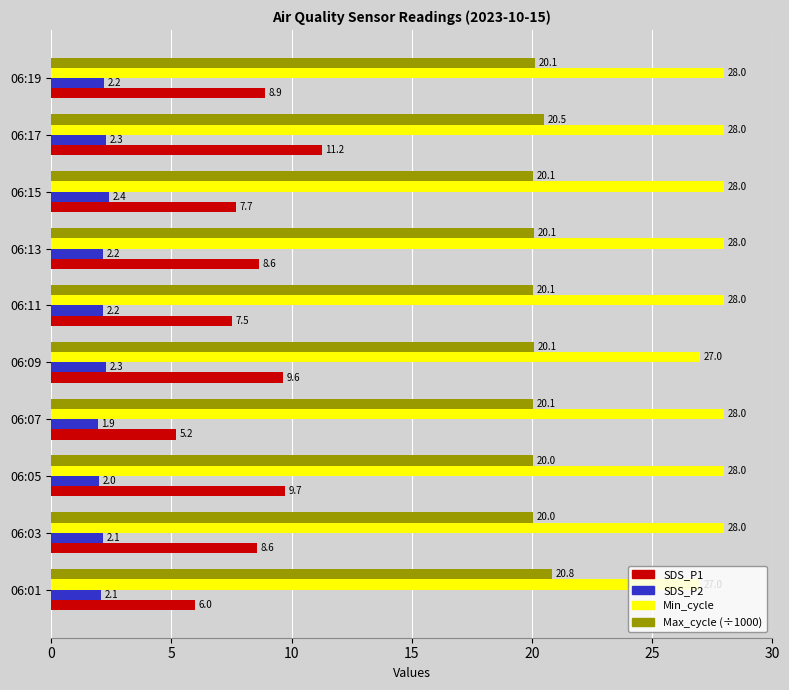

Which series has the widest spread of values?

SDS_P1